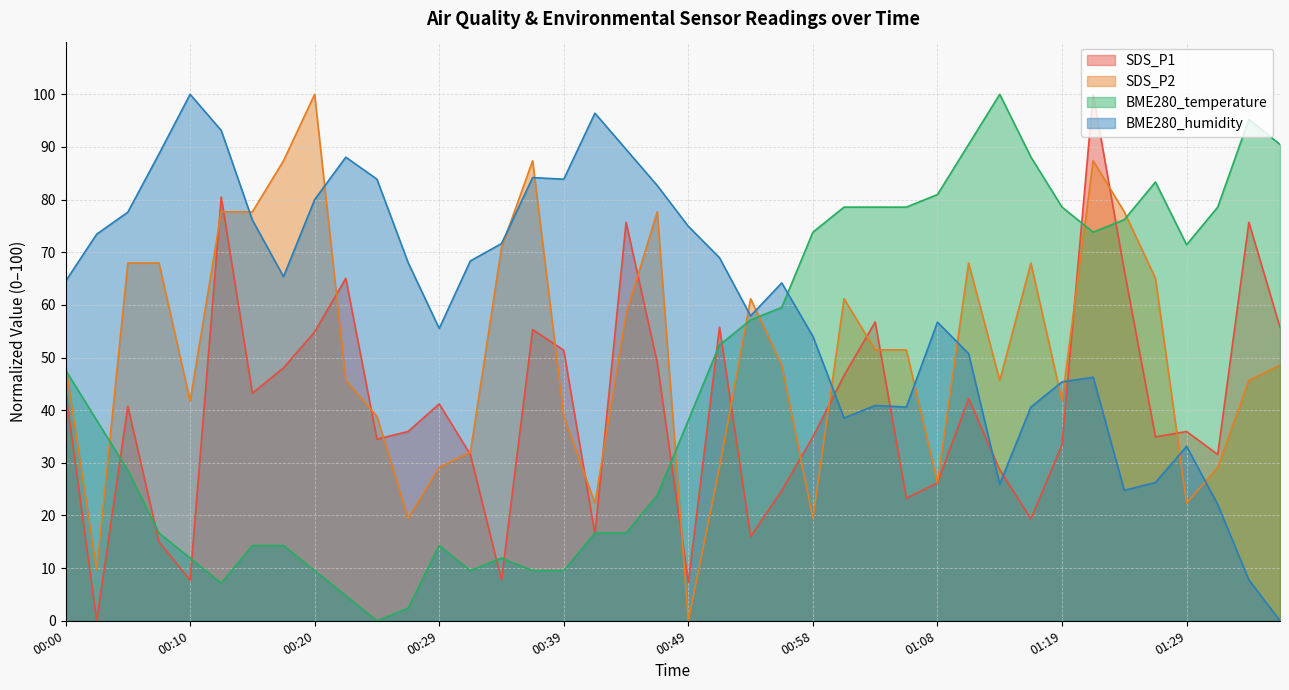

How many categories are shown in the chart?

40